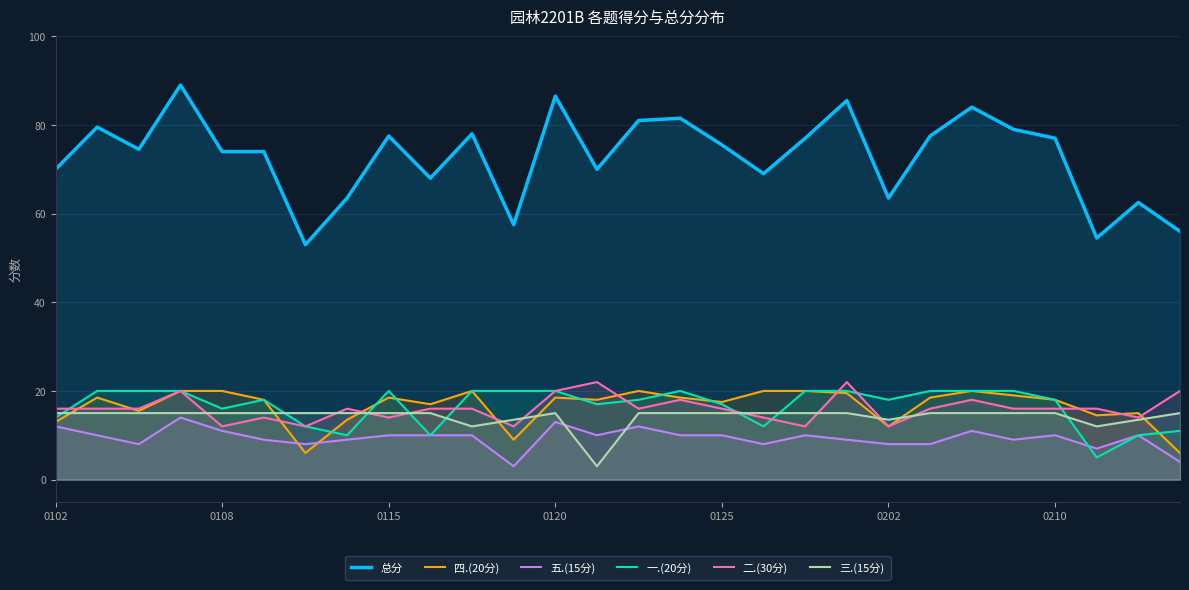

What is the spread (max minus min) of values at 0210?

67.0